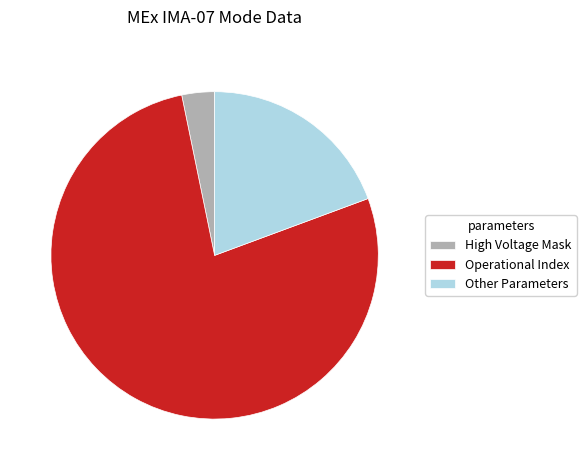

Is the sum of High Voltage Mask and Other Parameters greater than half?

No